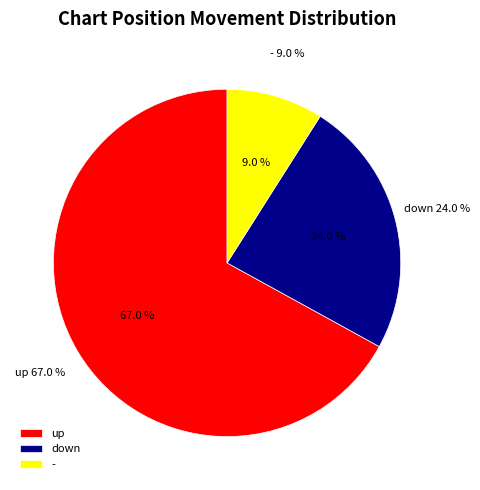

Rank the categories by value from highest to lowest.

up, down, -